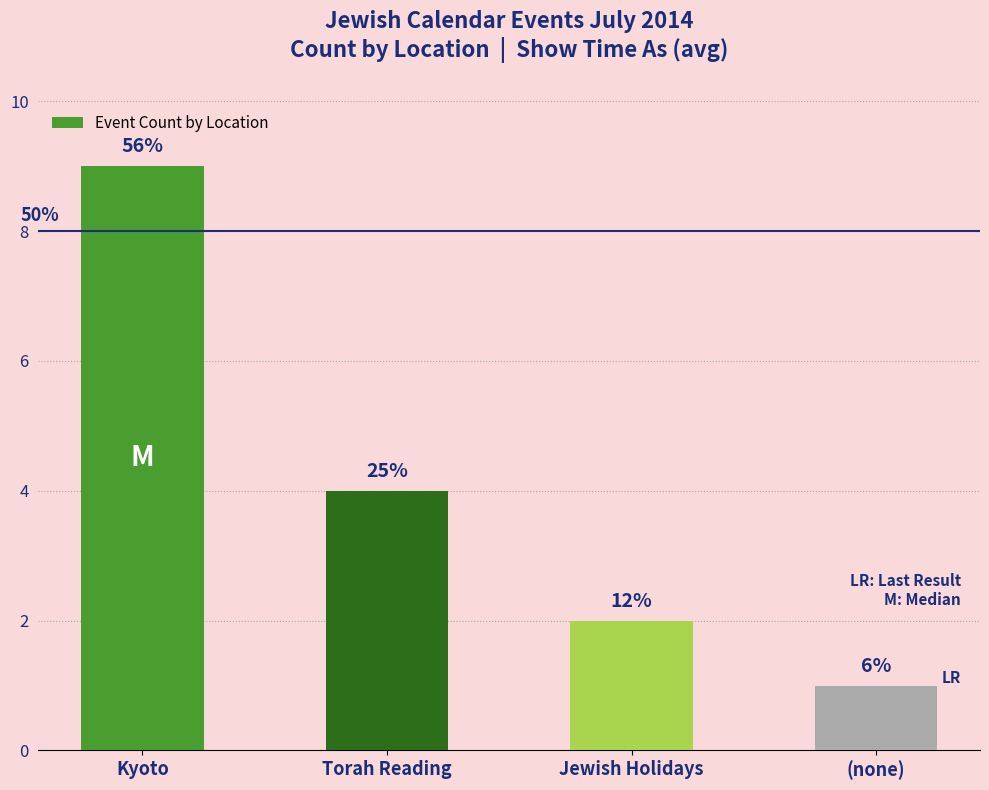

Between (none) and Kyoto, which is larger?

Kyoto